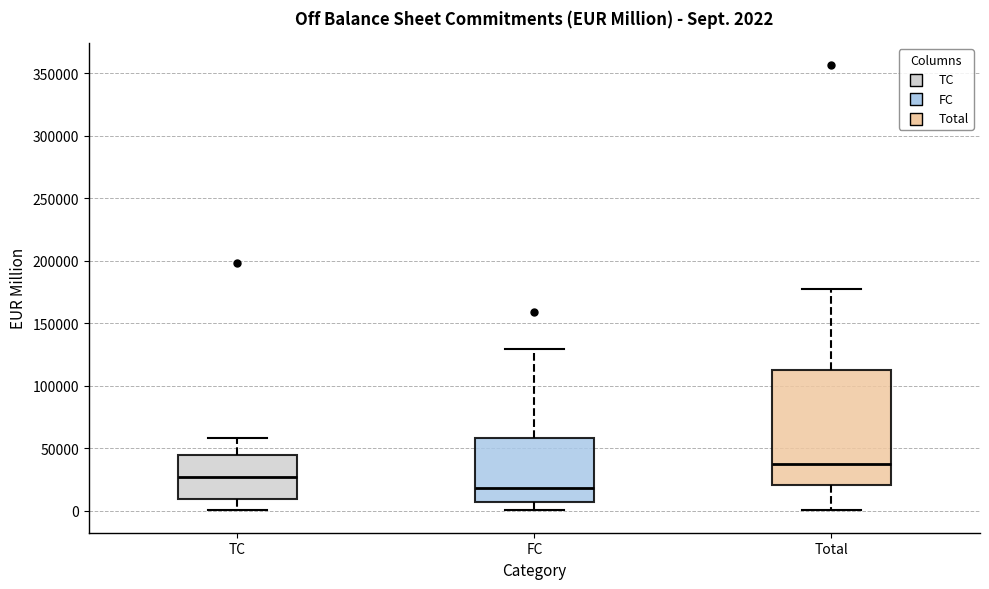

Which box's median line is the highest?

Total